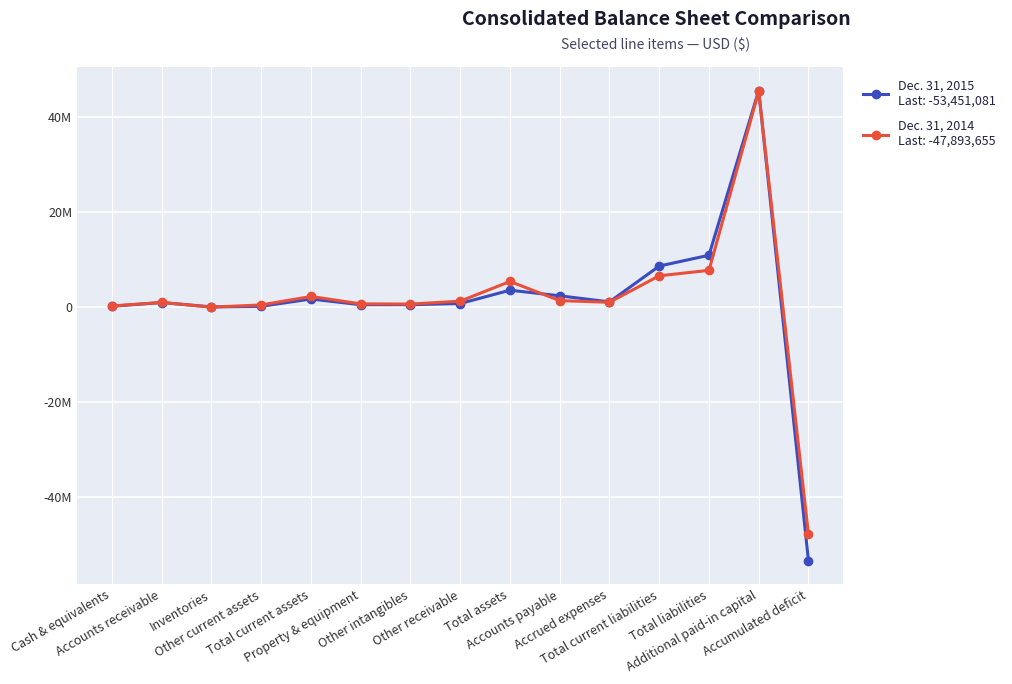

The Dec. 31, 2015 series shows 45673848 at Additional paid-in capital. True or false?

True